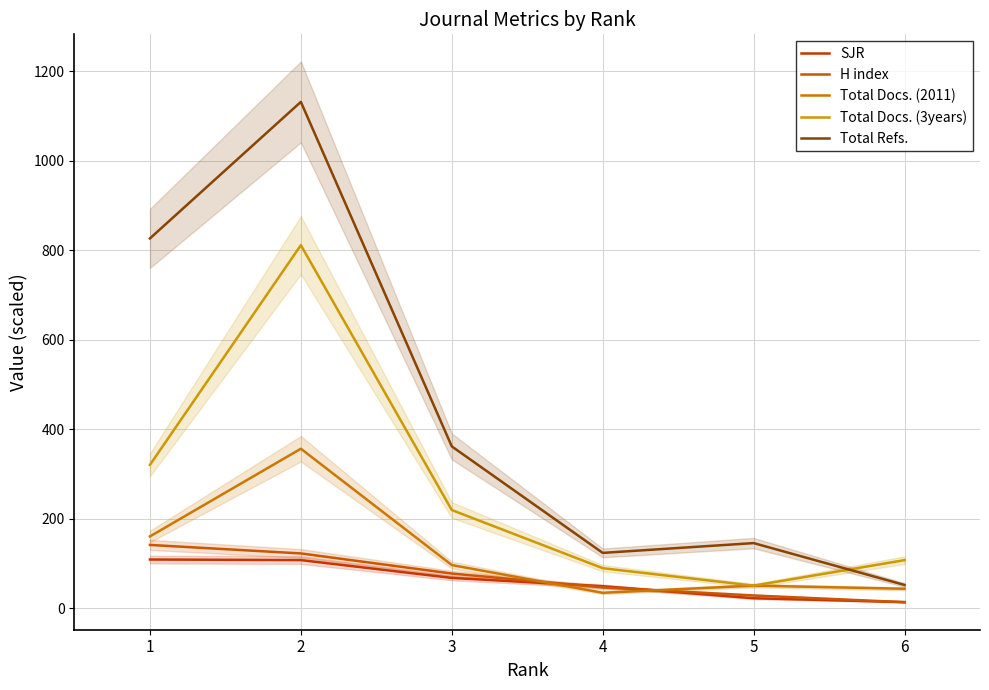

How many values in the Total Docs. (3years) series are below 219?

3